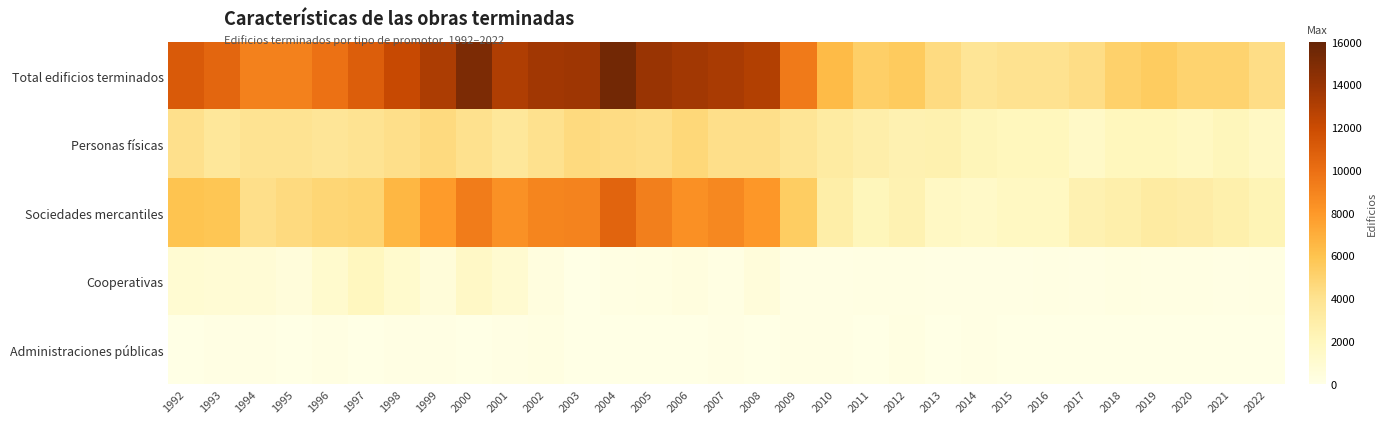

List the series in order of their peak value, lowest first.

Administraciones públicas, Cooperativas, Personas físicas, Sociedades mercantiles, Total edificios terminados